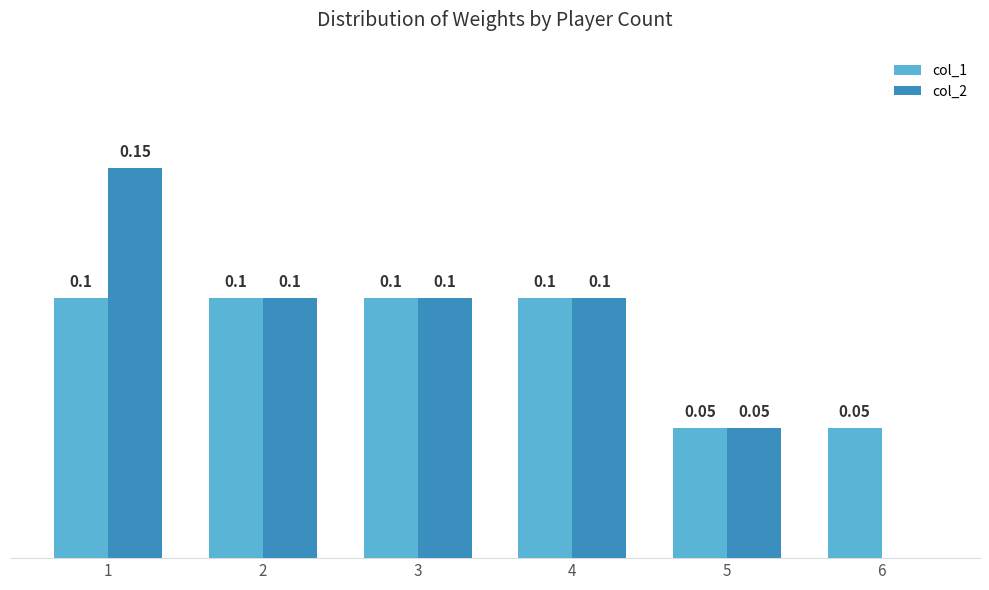

Is the value of col_1 at 6 greater than the value of col_2 at 3?

No